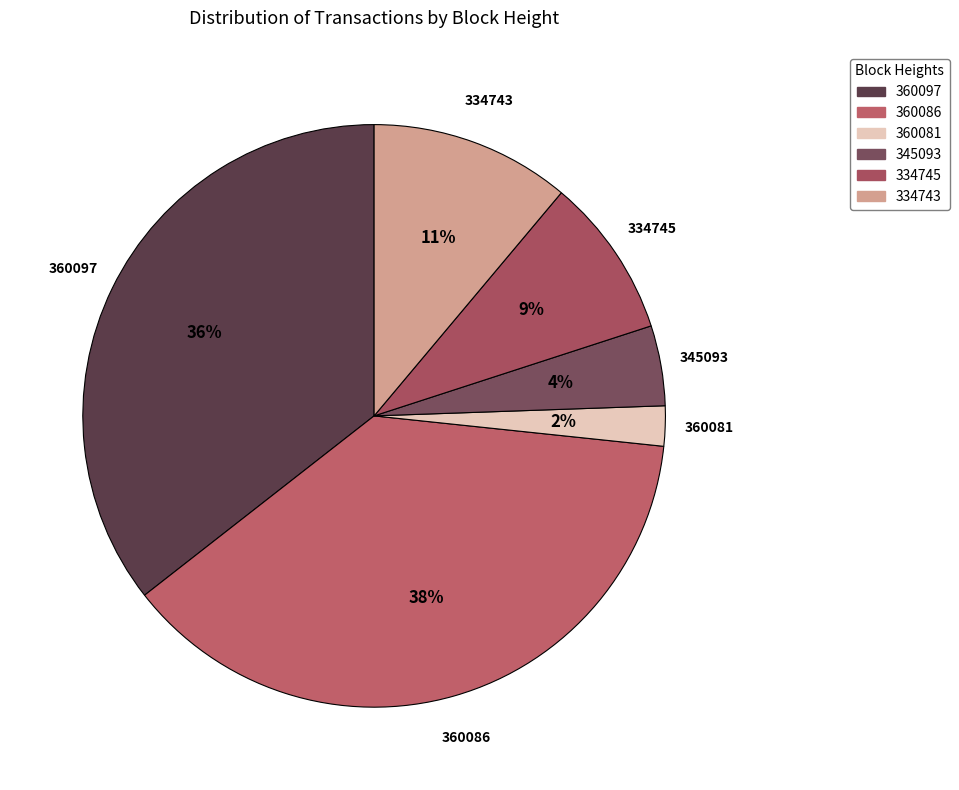

To the nearest percent, what portion does 360086 represent?

38%